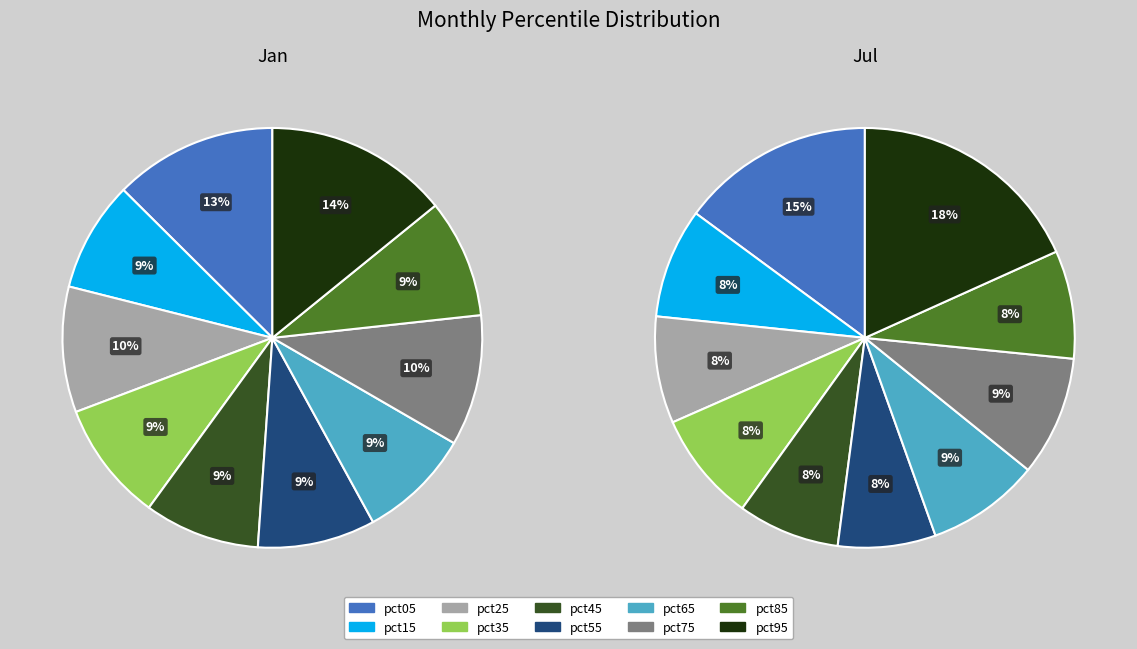

To the nearest percent, what is the difference between the largest and smallest slice percentages?

11%